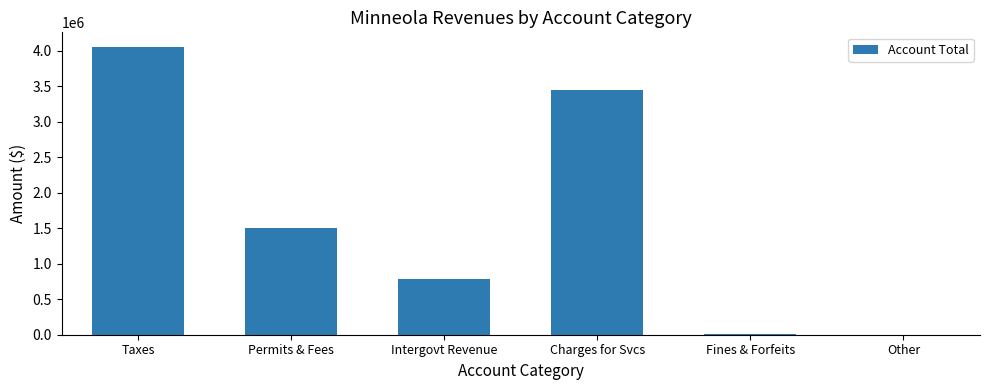

The chart shows a value of 2280647 at Permits & Fees. True or false?

False